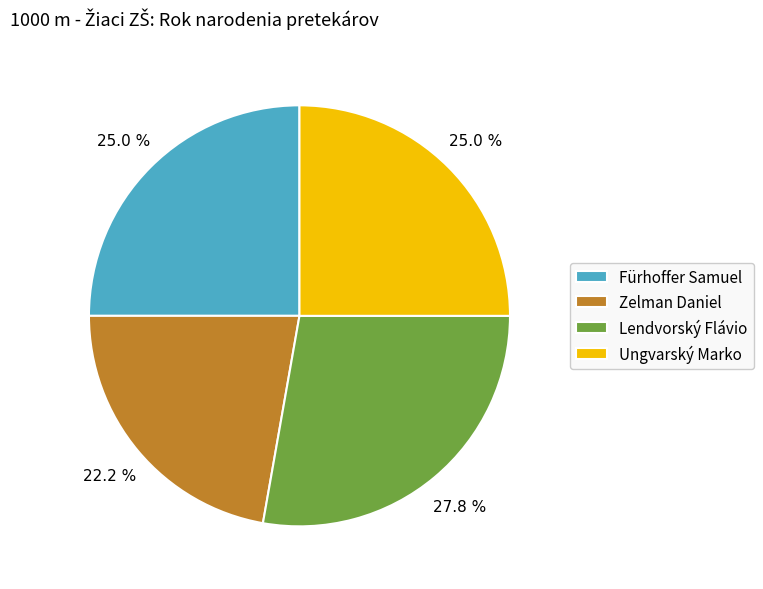

Which category has the biggest portion of the pie?

Lendvorský Flávio